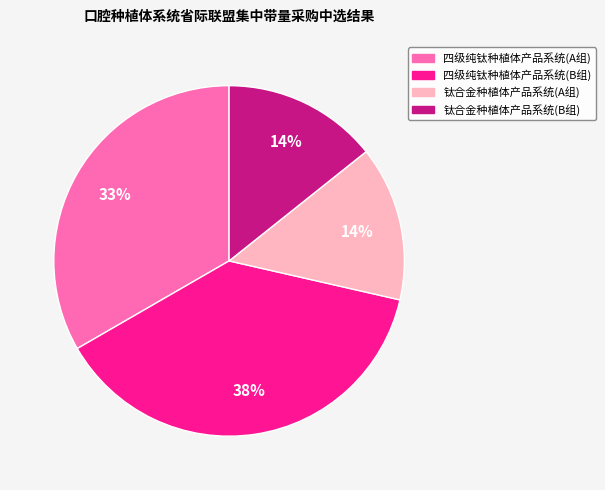

Is it true that 四级纯钛种植体产品系统(A组) is 19% of the pie?

False